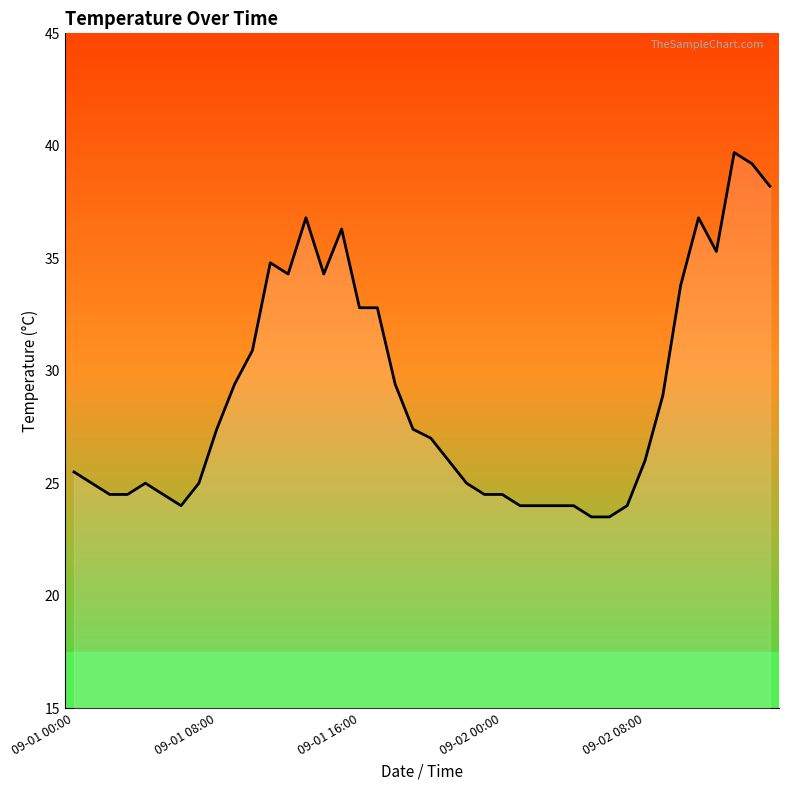

What is the greatest value displayed?

39.7